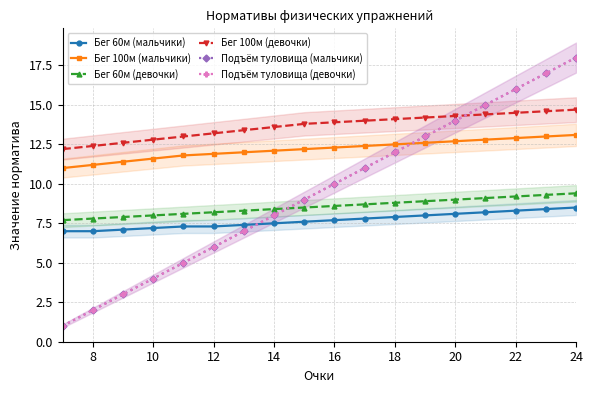

At how many categories does at least one series exceed 1?

18